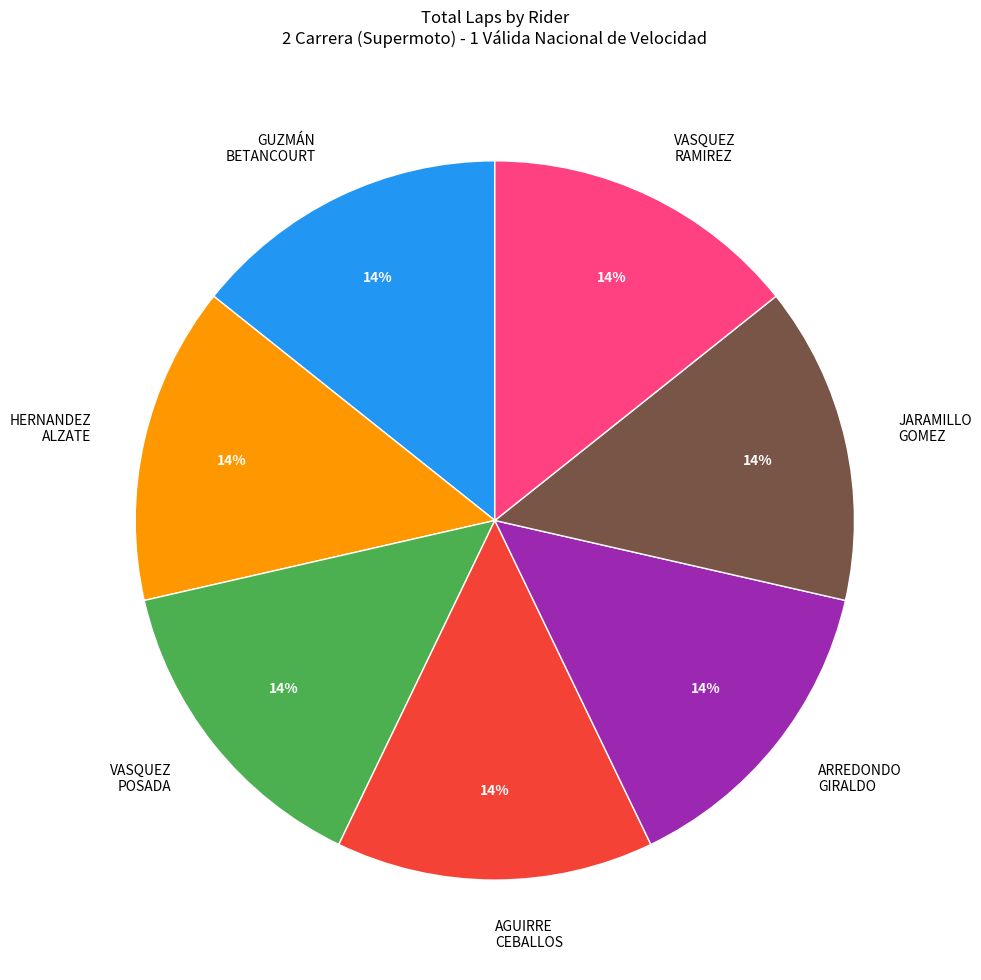

Is GUZMÁN BETANCOURT the majority of the pie?

No